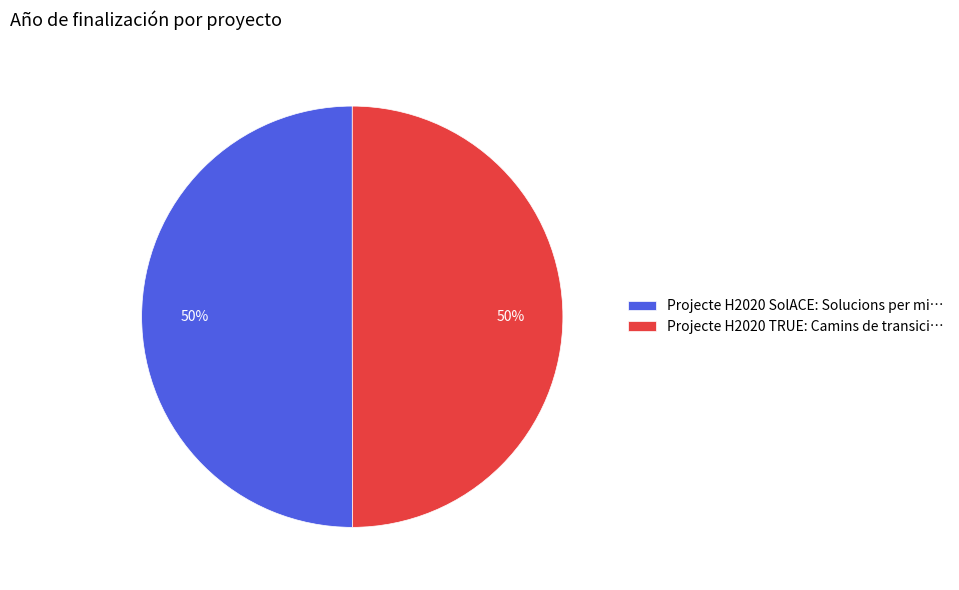

The Projecte H2020 TRUE slice represents 50% of the pie. True or false?

True